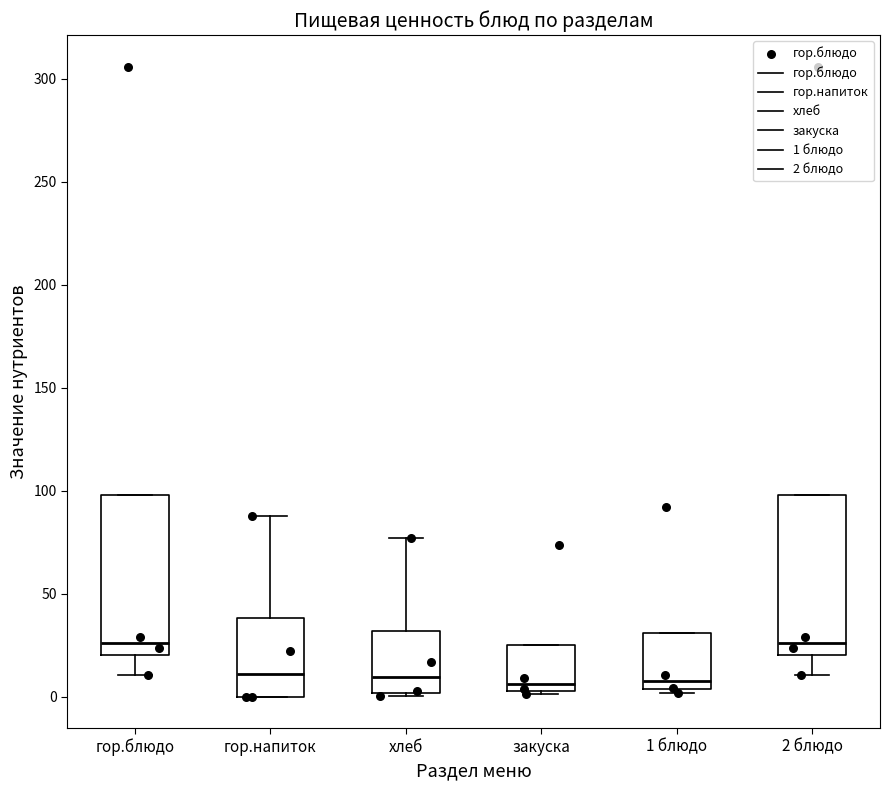

Reading left to right, read every box against the y-axis: the position of its median line, the range the box covers, and the ends of its whiskers. The values are not printed on the chart, so give them approximately, as read against the axis.

гор.блюдо: median 25, box 20 to 100, whiskers 10 to 100
гор.напиток: median 10, box 0 to 40, whiskers 0 to 90
хлеб: median 10, box 0 to 30, whiskers 0 (just below the box's lower edge) to 75
закуска: median 5 (just above the box's lower edge), box 5 to 25, whiskers 0 to 25
1 блюдо: median 10, box 5 to 30, whiskers 0 to 30
2 блюдо: median 25, box 20 to 100, whiskers 10 to 100